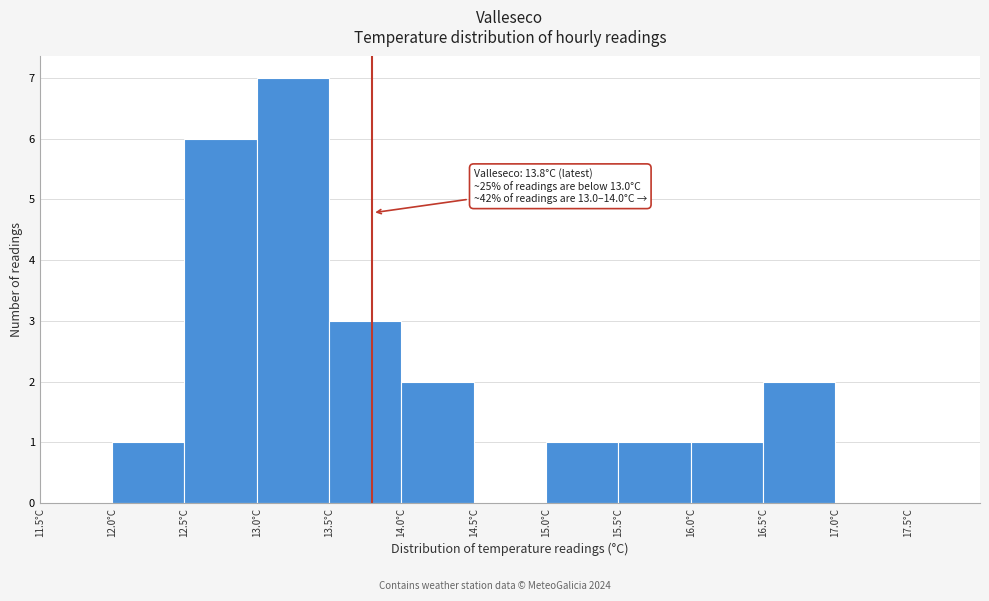

Which range on the x-axis has the tallest bar?

13.0 to 13.5